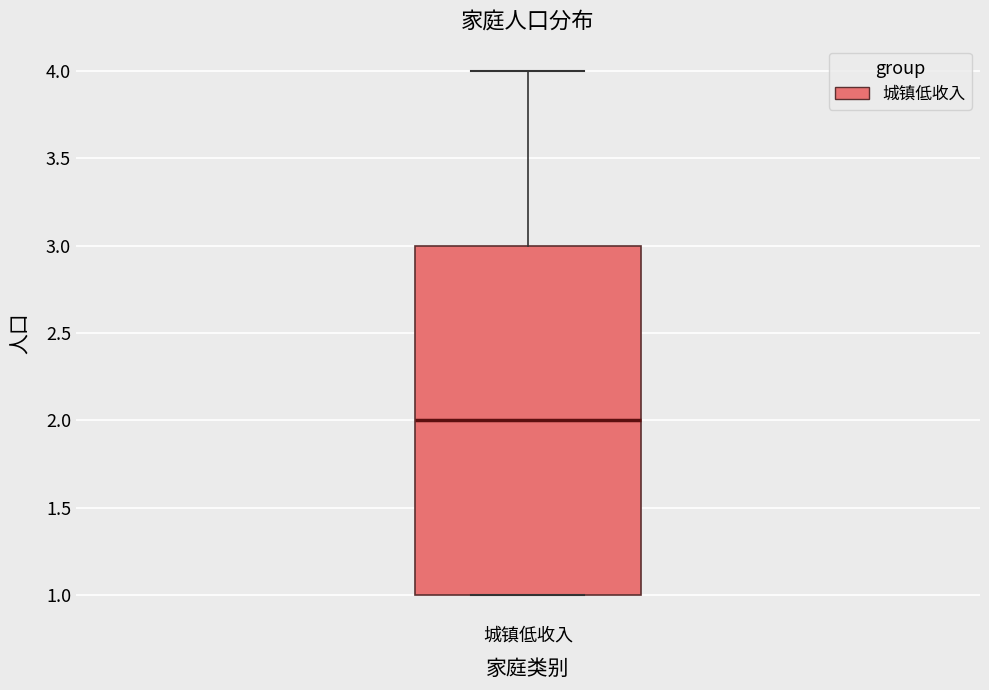

Transcribe this box plot: give where the median line is, the range the box spans, and where the two whiskers end, as read against the y-axis. The values are not printed on the chart, so give them approximately, as read against the axis.

median 2, box 1 to 3, whiskers 1 to 4